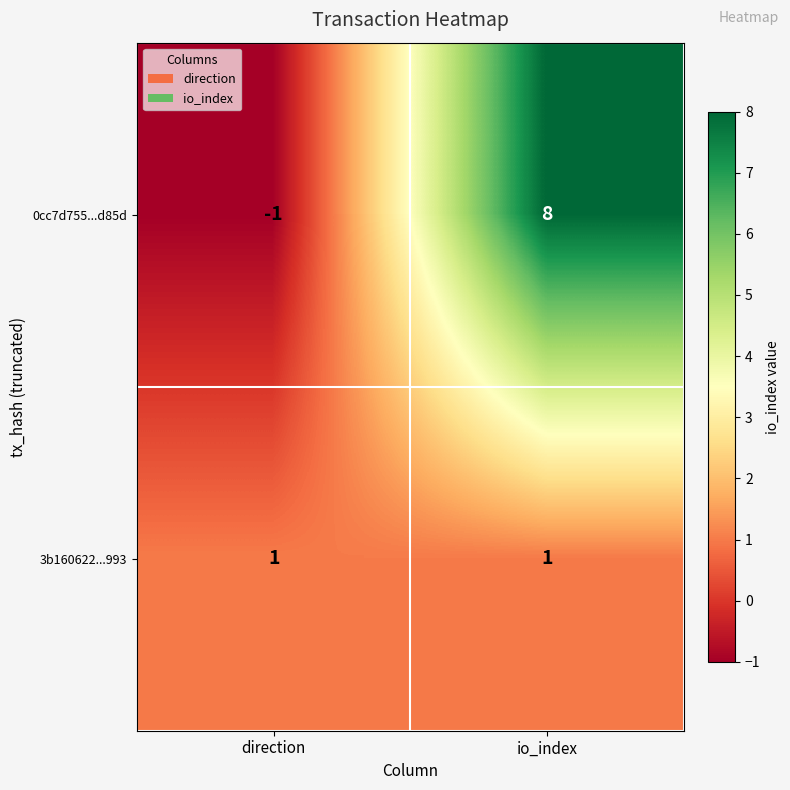

Is the value of 3b160622...993 at direction greater than the value of 0cc7d755...d85d at io_index?

No